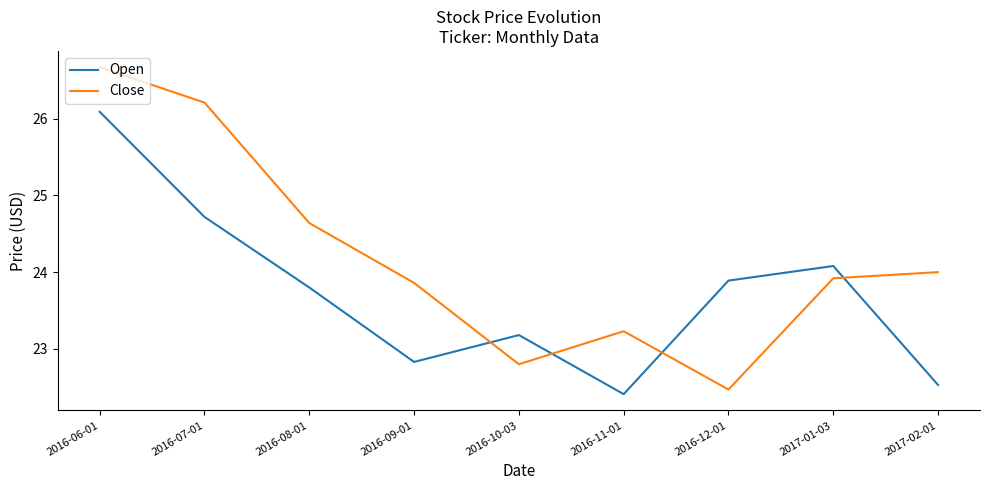

In Open, how many points are higher than both neighbors (excluding endpoints)?

2